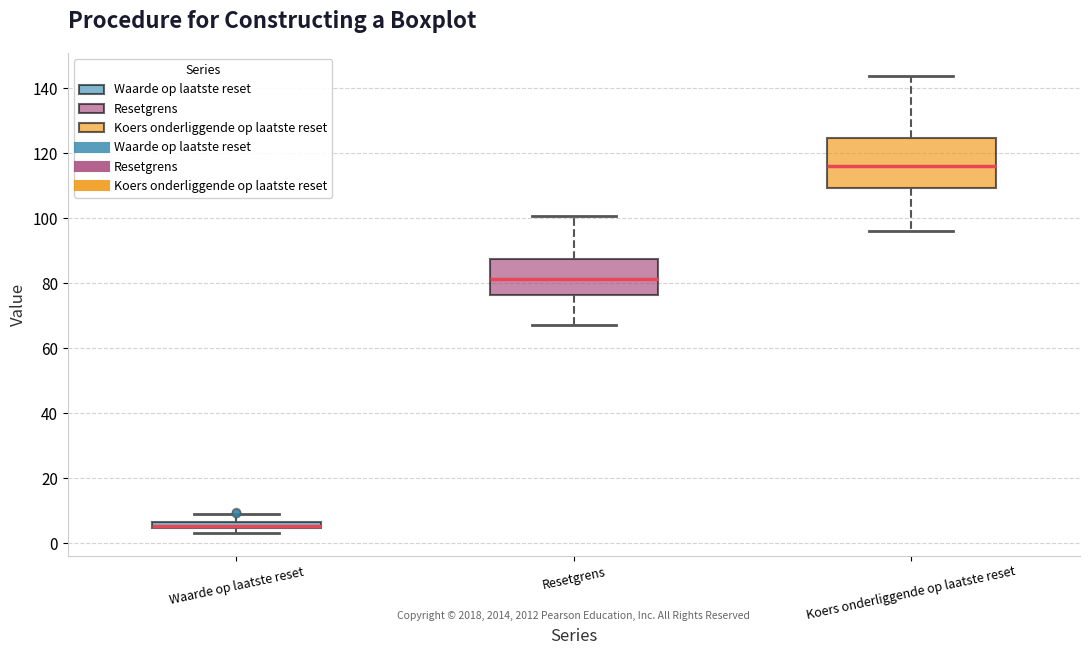

Which box has the lowest median line?

Waarde op laatste reset